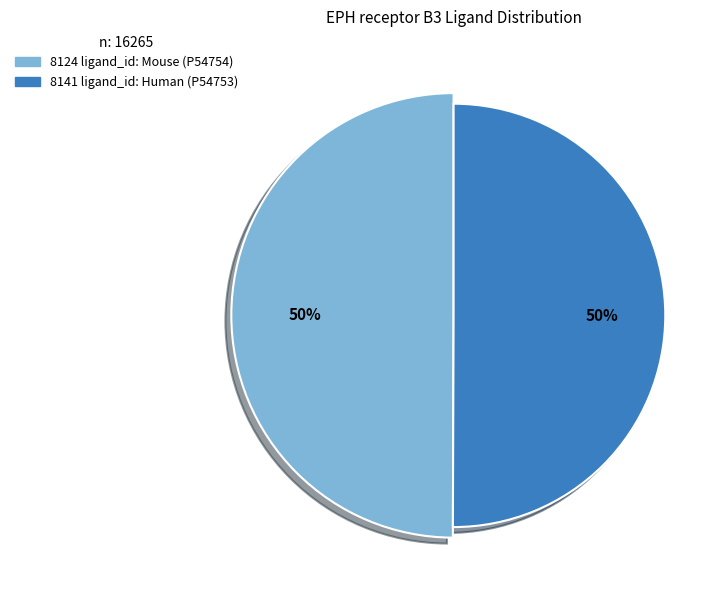

Do P54754 (Mouse) and P54753 (Human) together represent more than half of the pie?

Yes